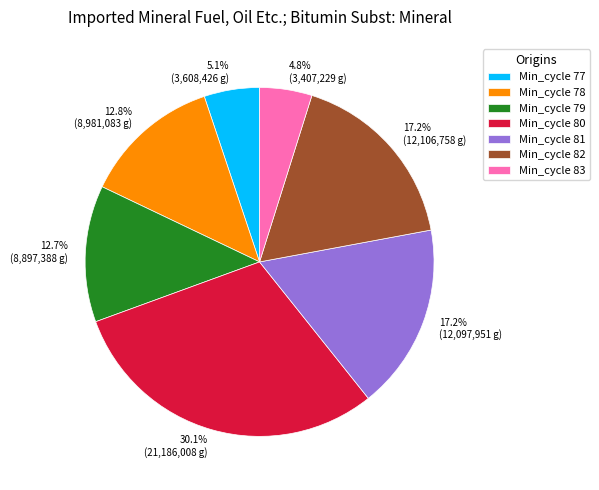

Count the number of slices in the pie.

7